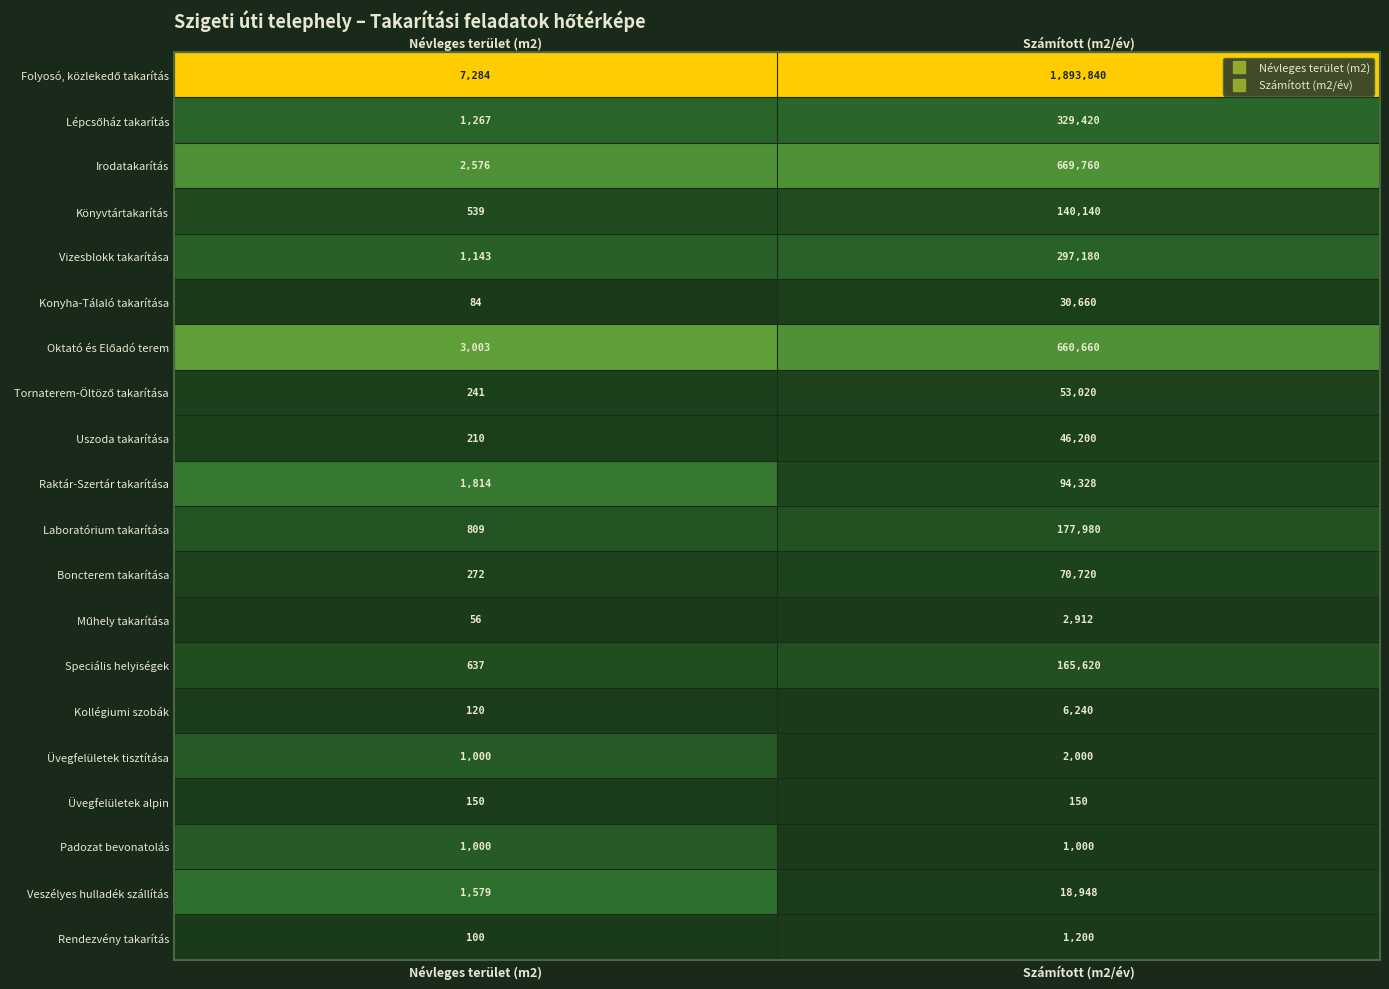

What is the difference between the maximum and minimum values in the Laboratórium takarítása series?

177171